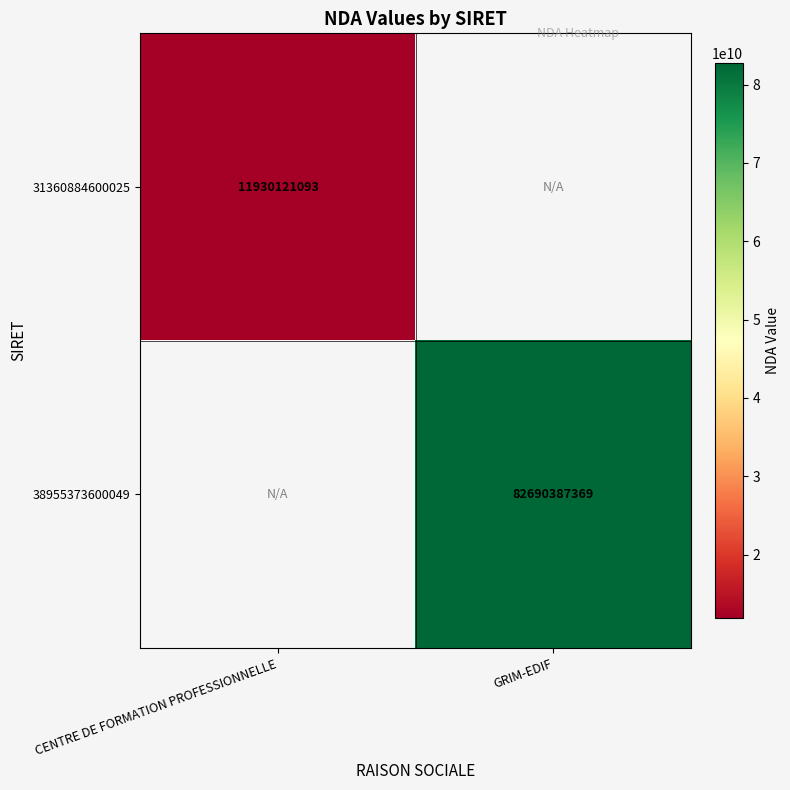

Is it true that 31360884600025 equals 18064571232 at CENTRE DE FORMATION PROFESSIONNELLE?

False